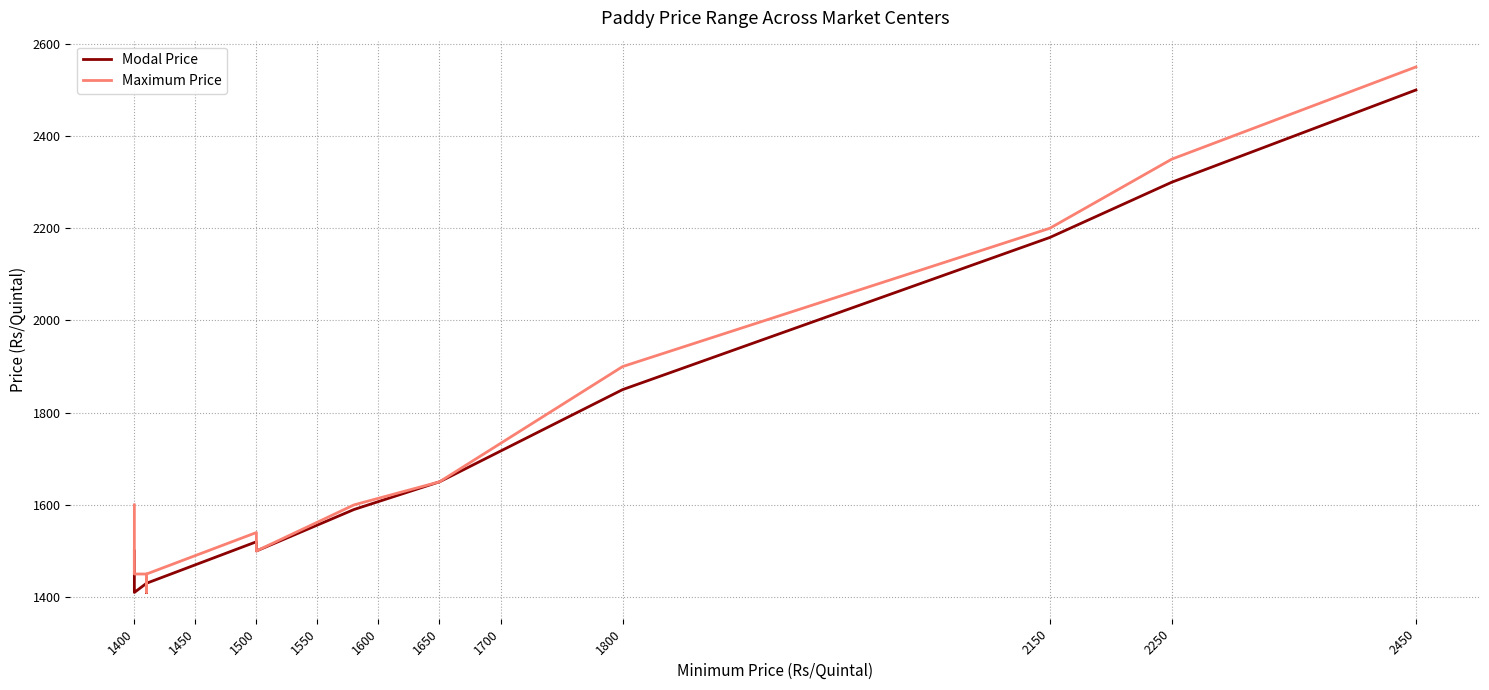

What is the average value of the Maximum Price series?

1734